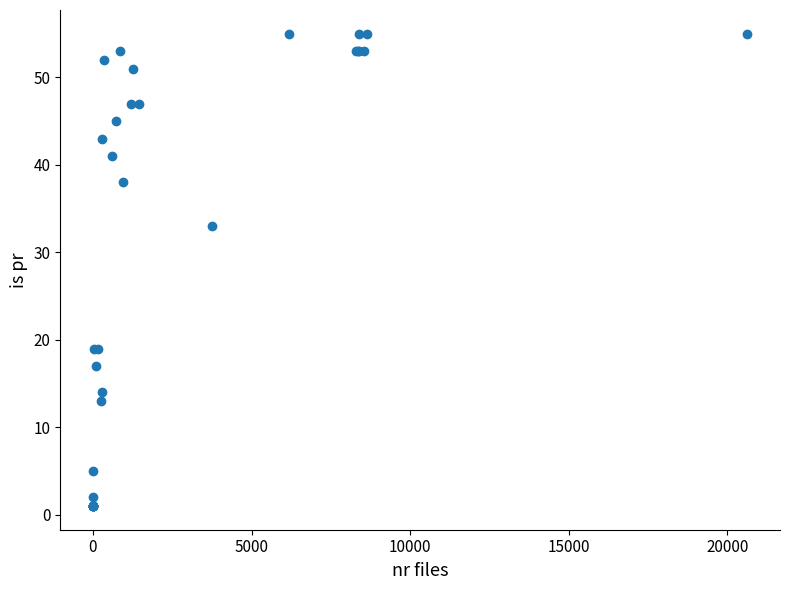

What Y value in the scatter plot is closest to 28?

33